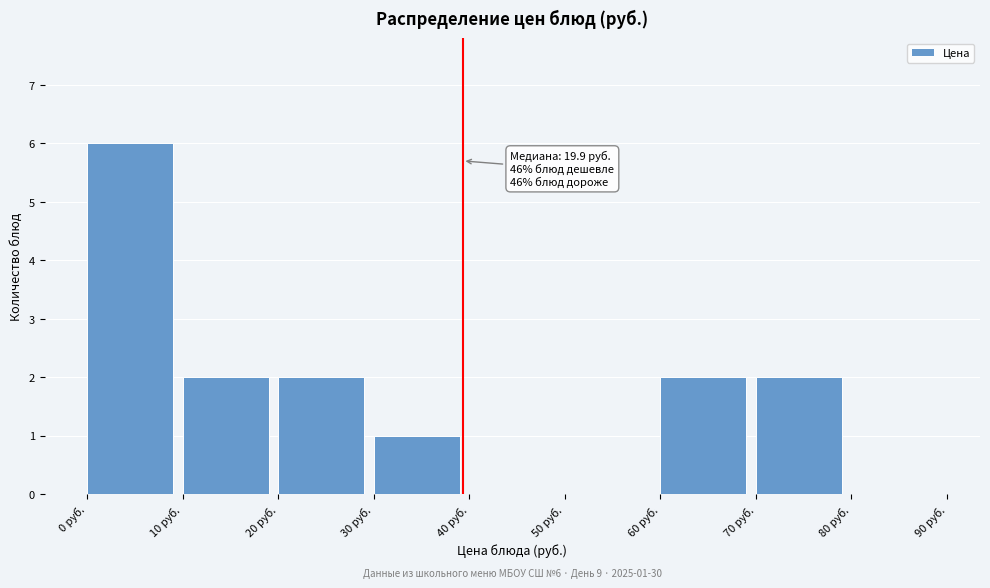

Which range on the x-axis has the tallest bar?

0 to 10